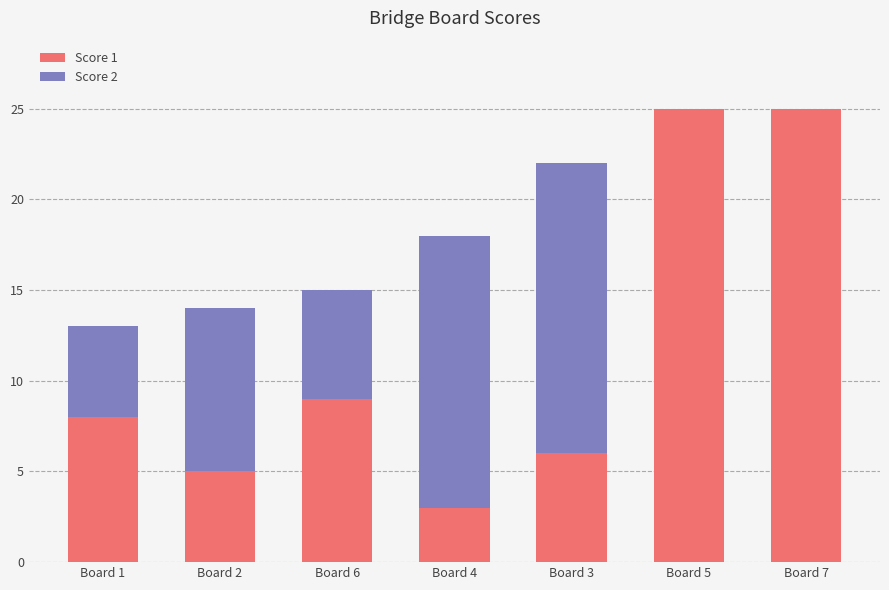

At which label is Score 1 closest to 14?

Board 6